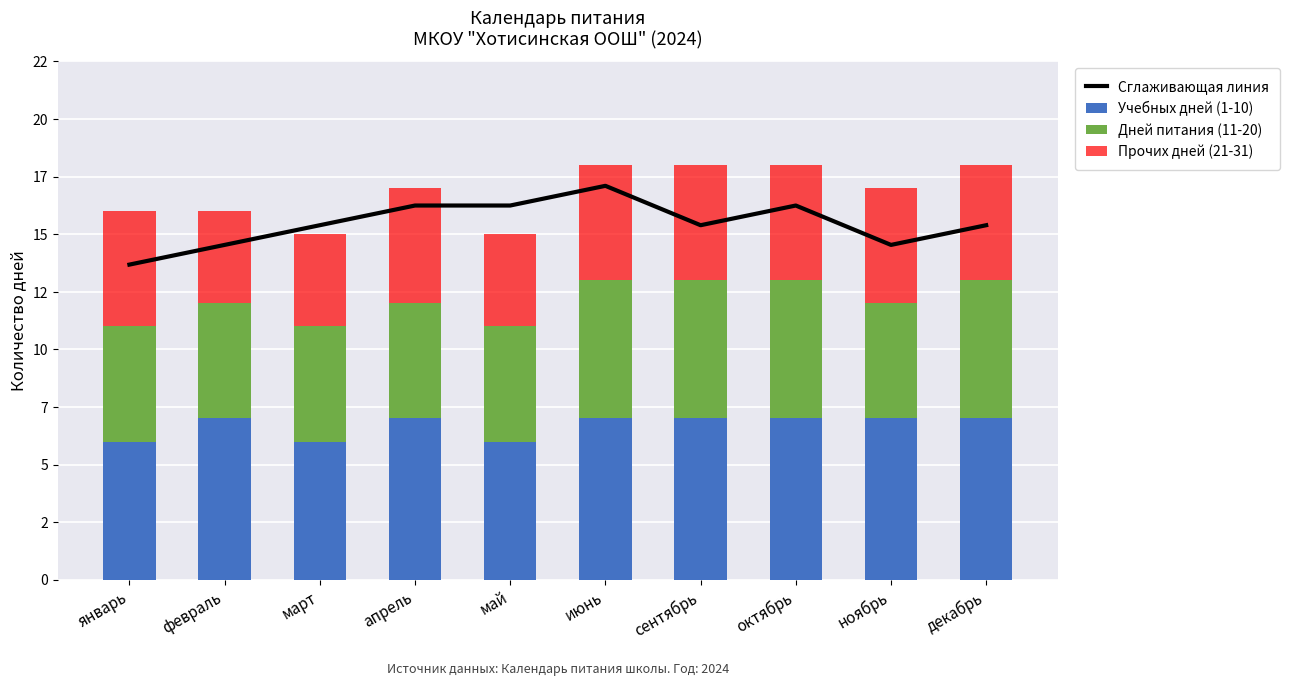

What are all the series names shown in the legend?

Сглаживающая линия, Учебных дней (1-10), Дней питания (11-20), Прочих дней (21-31)